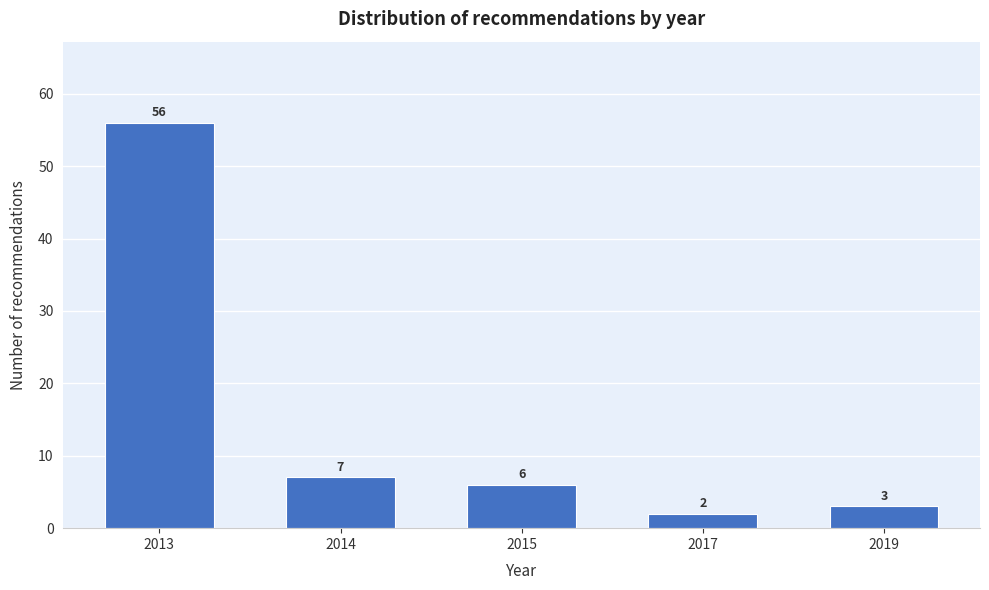

Reading left to right, list all the values displayed in this chart.

56	7	6	2	3